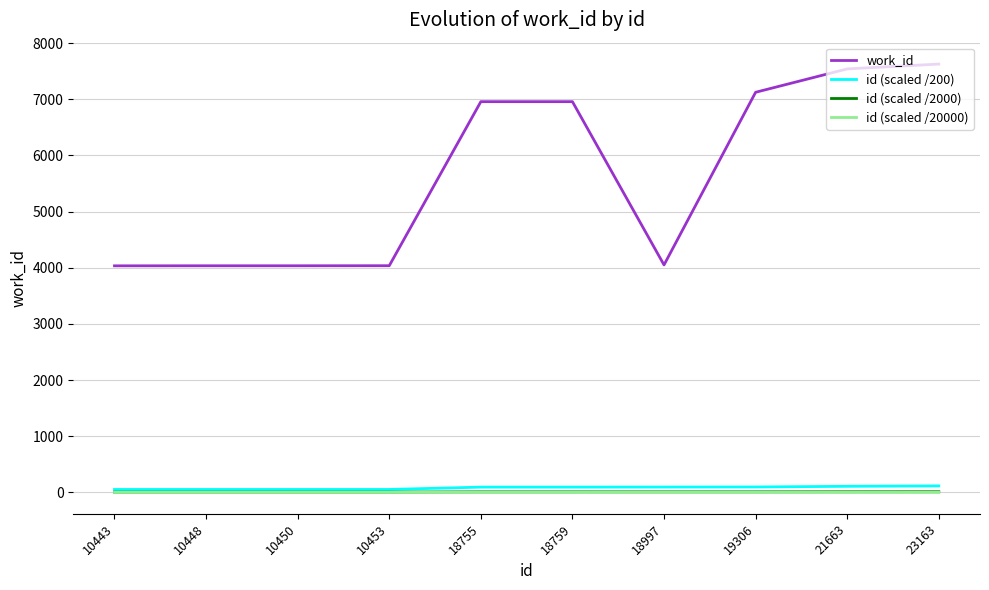

What is the highest value of the id (scaled /20000) series?

1.2